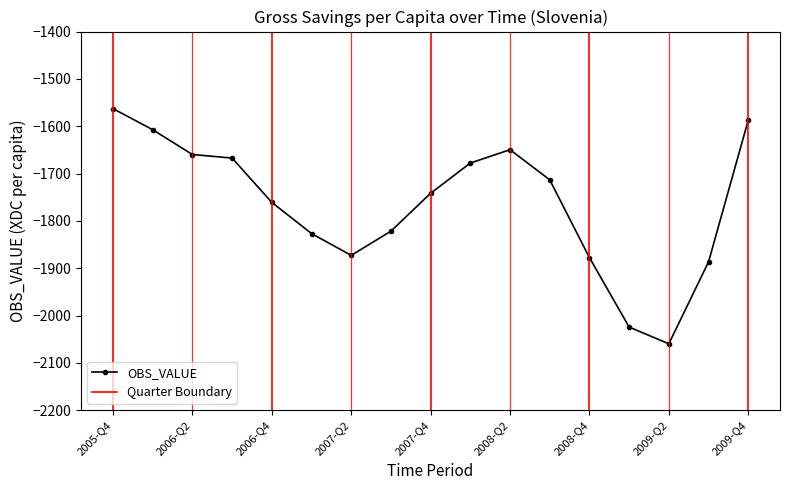

Between 2009-Q3 and 2007-Q1, which is larger?

2007-Q1